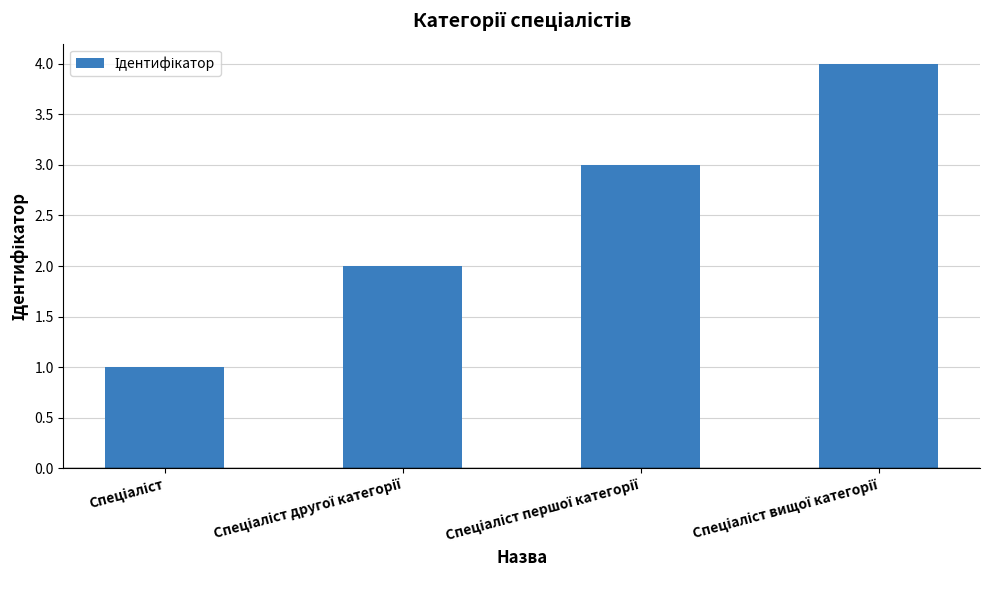

What is the greatest value displayed?

4